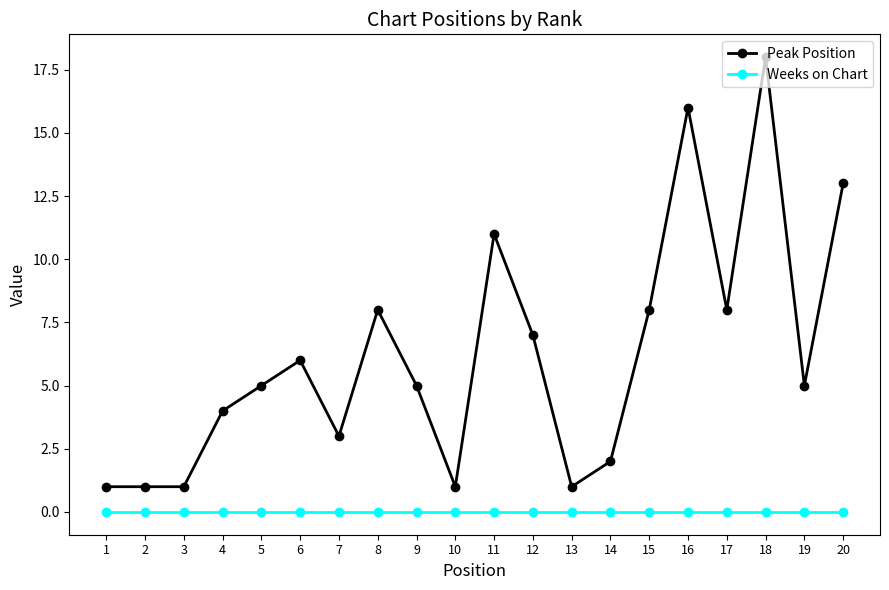

Which series changed the most between 4 and 14?

Peak Position